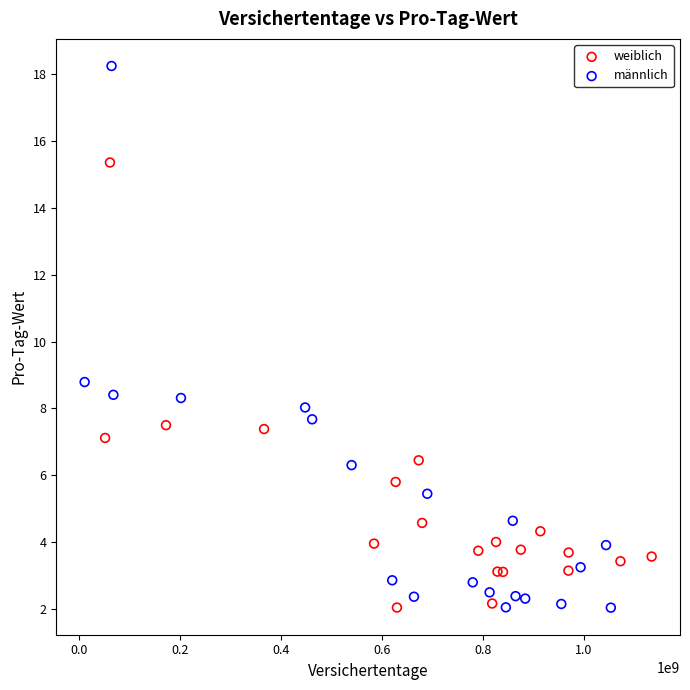

Which series has the largest Y range (max minus min)?

männlich